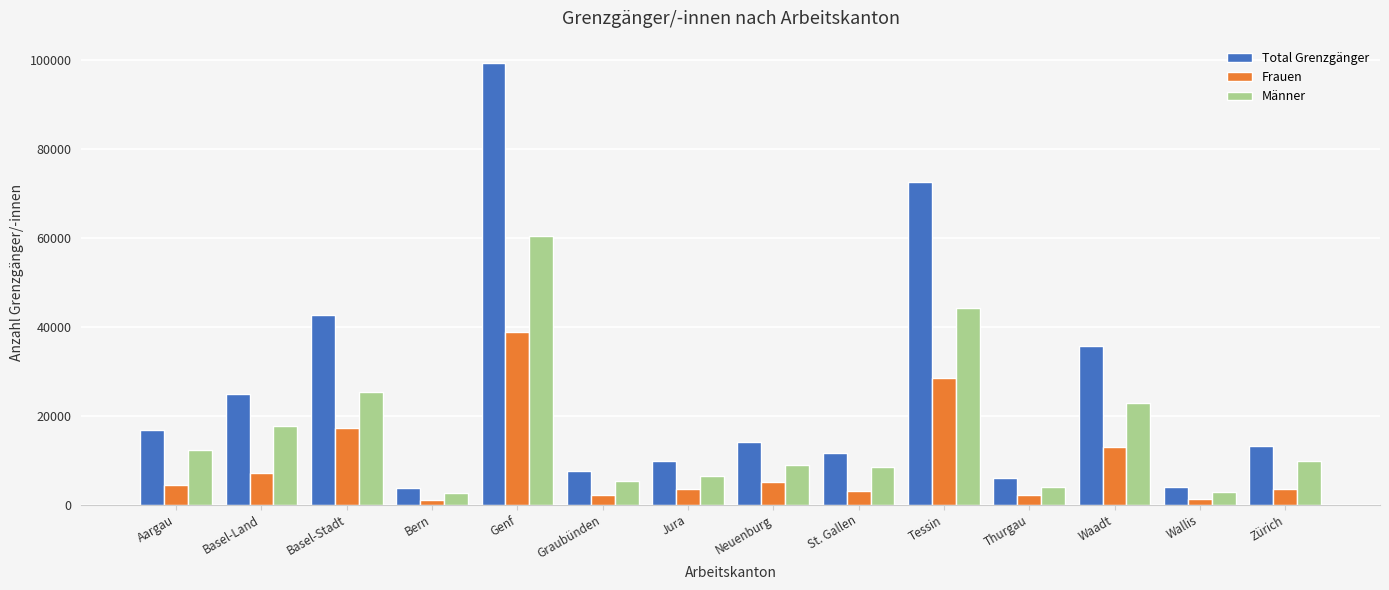

What are all the series names shown in the legend?

Total Grenzgänger, Frauen, Männer